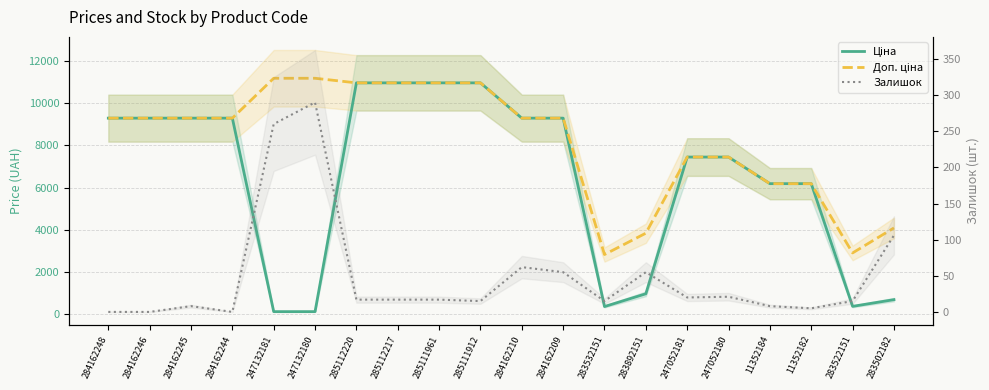

True or false: Доп. ціна and Ціна cross at least once.

False